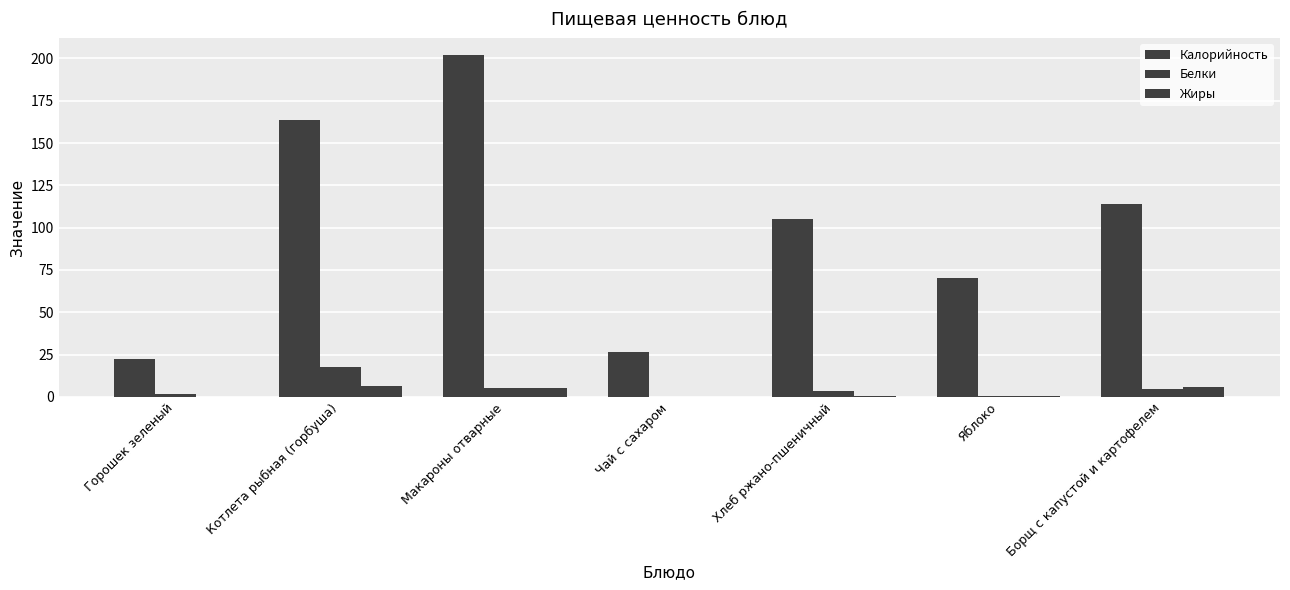

Reading left to right, extract all data points from this chart.

Калорийность: Горошек зеленый=22.1	Котлета рыбная (горбуша)=163.6	Макароны отварные=202.0	Чай с сахаром=26.8	Хлеб ржано-пшеничный=105.0	Яблоко=70.5	Борщ с капустой и картофелем=114.2
Белки: Горошек зеленый=1.7	Котлета рыбная (горбуша)=17.5	Макароны отварные=5.3	Чай с сахаром=0.2	Хлеб ржано-пшеничный=3.5	Яблоко=0.6	Борщ с капустой и картофелем=4.7
Жиры: Горошек зеленый=0.1	Котлета рыбная (горбуша)=6.6	Макароны отварные=5.5	Чай с сахаром=0.0	Хлеб ржано-пшеничный=0.6	Яблоко=0.6	Борщ с капустой и картофелем=6.1